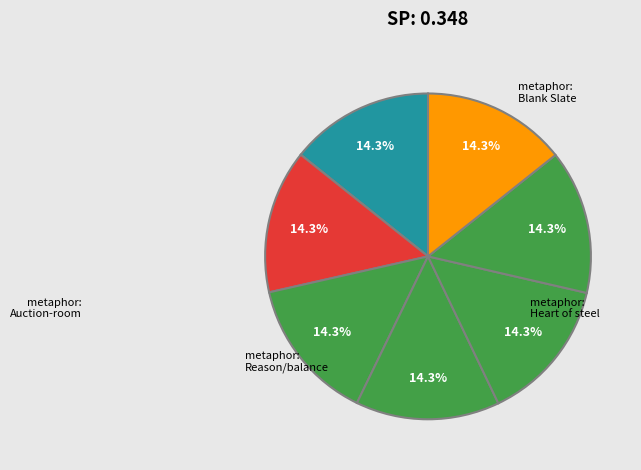

To the nearest percent, what is the average slice percentage?

14%